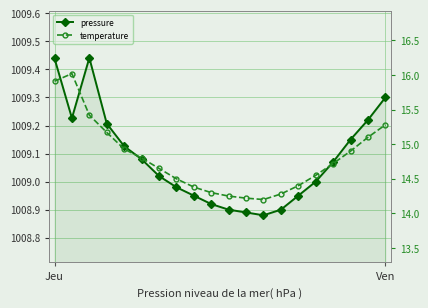

The temperature series shows 19.3 at 14. True or false?

False